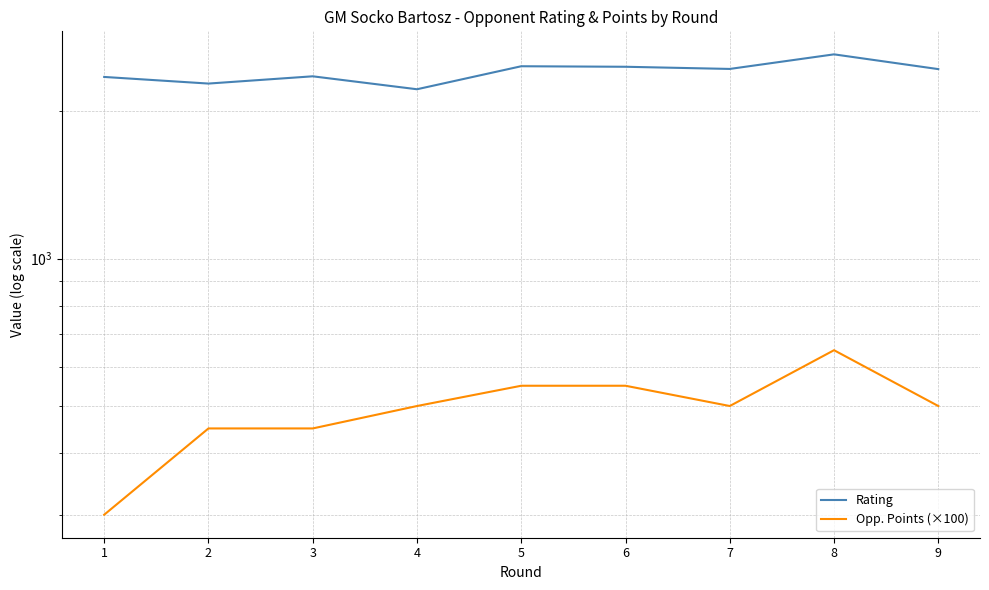

At which category does Rating reach its first local valley?

2